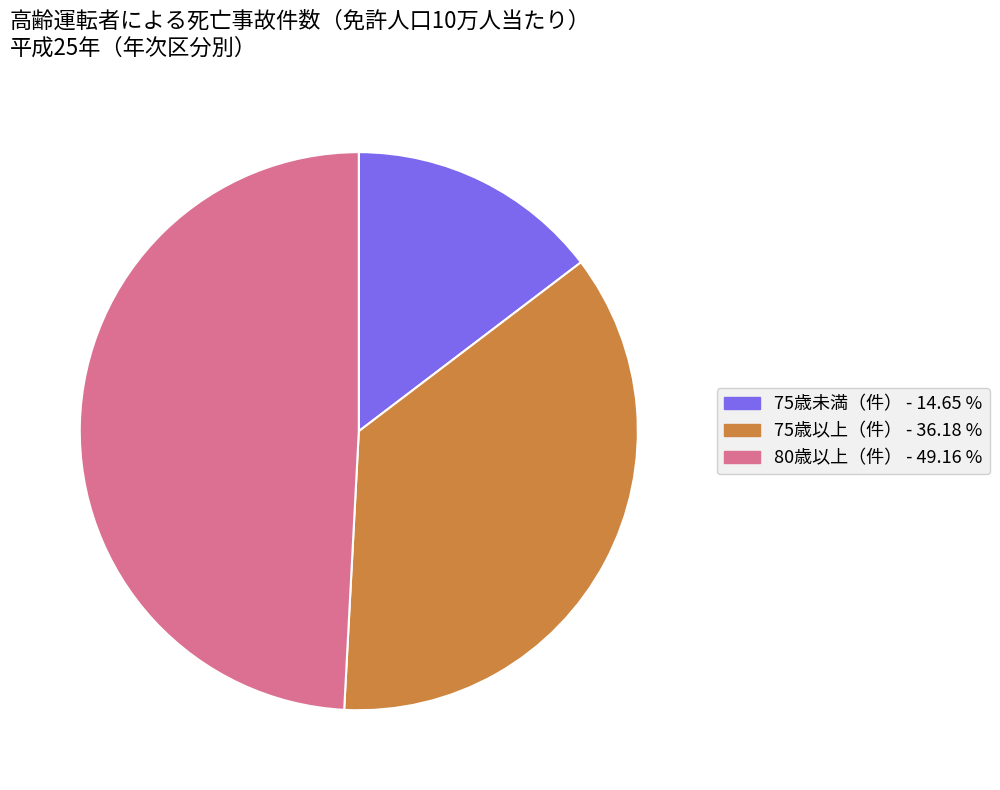

Do 80歳以上（件） and 75歳以上（件） together represent more than half of the pie?

Yes